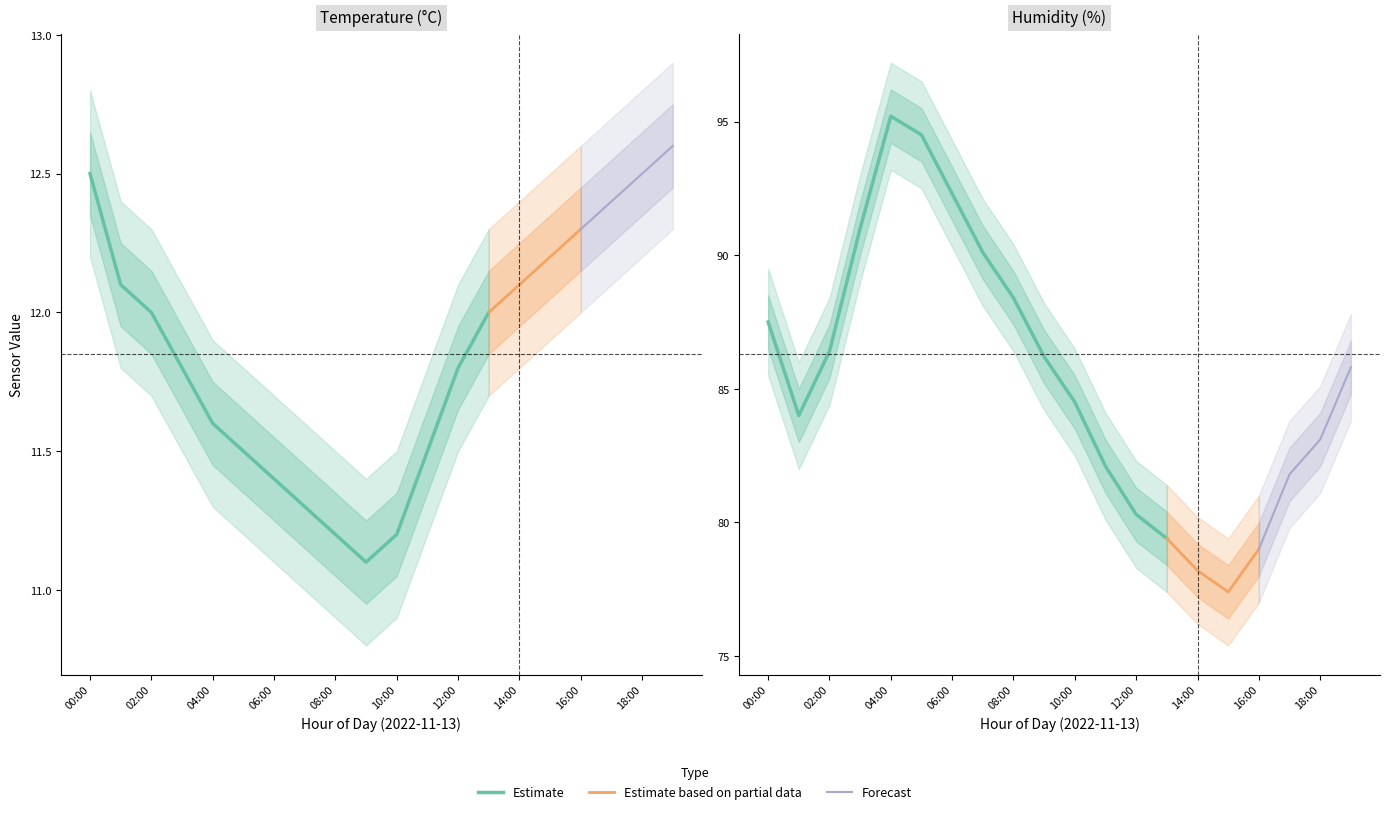

Which category has the highest value in the humidity series?

04:00